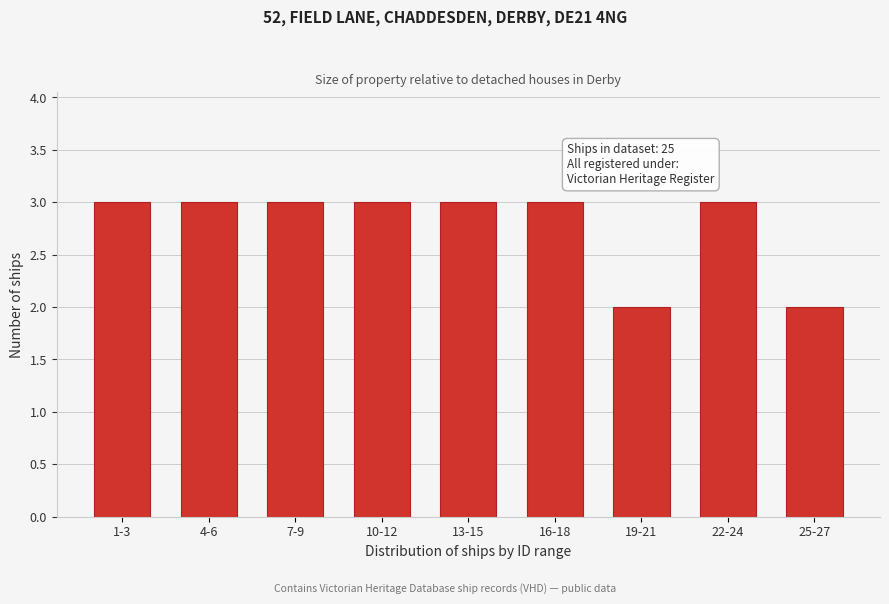

Reading left to right, transcribe all the data shown in this chart.

3	3	3	3	3	3	2	3	2